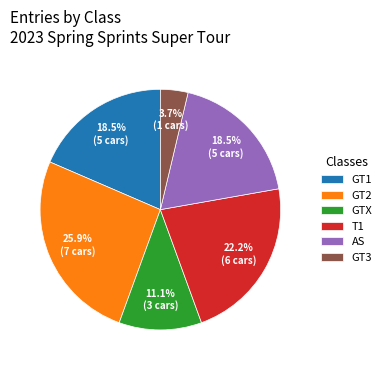

Which category has the smallest portion of the pie?

GT3